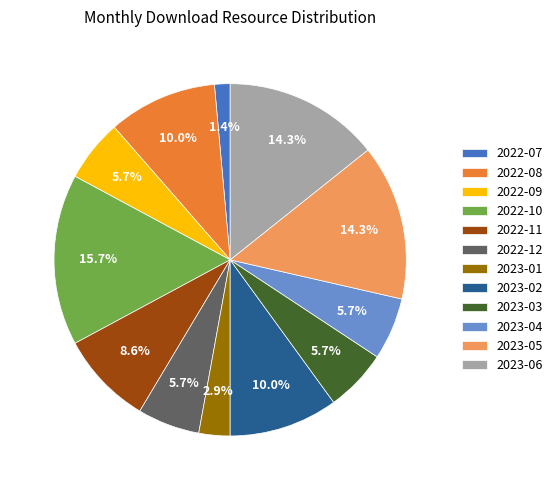

What is the ratio of the value at 2022-08 to the value at 2023-02?

1.0